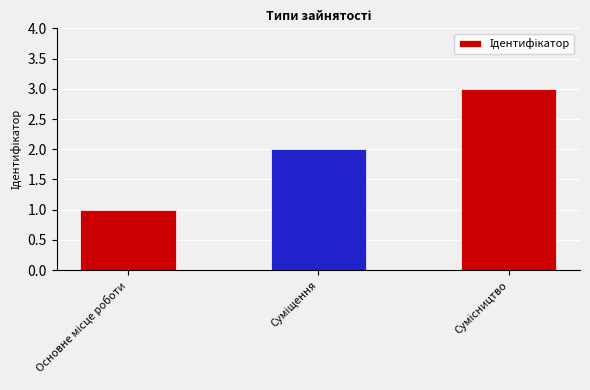

What is the greatest value displayed?

3